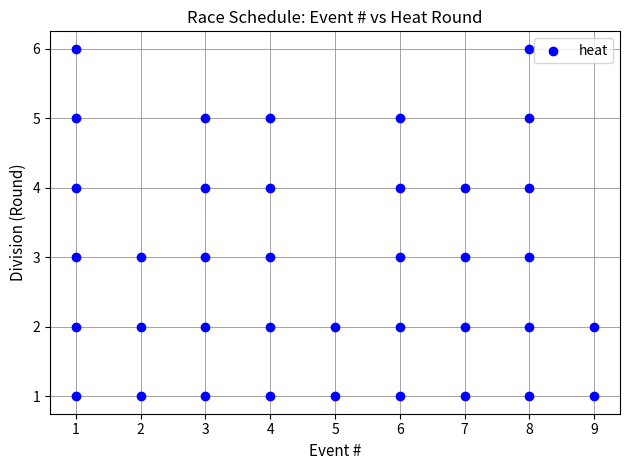

What is the range of Y values (max minus min)?

5